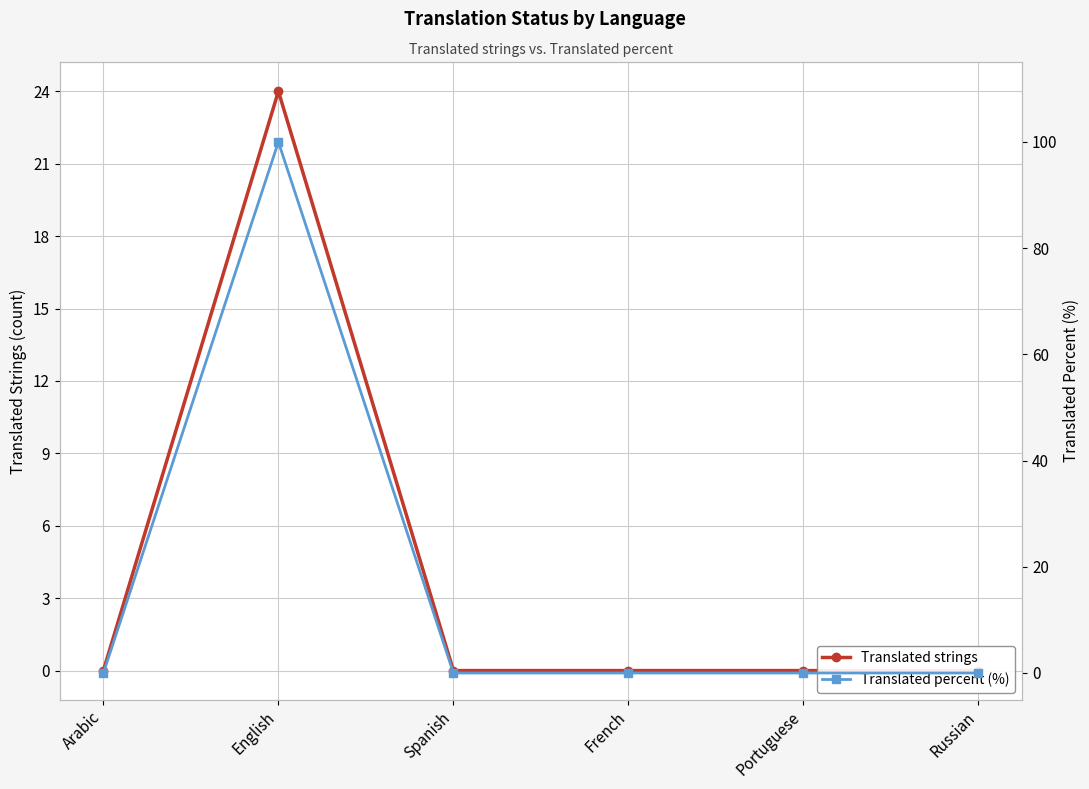

What is the maximum value shown in the chart?

100